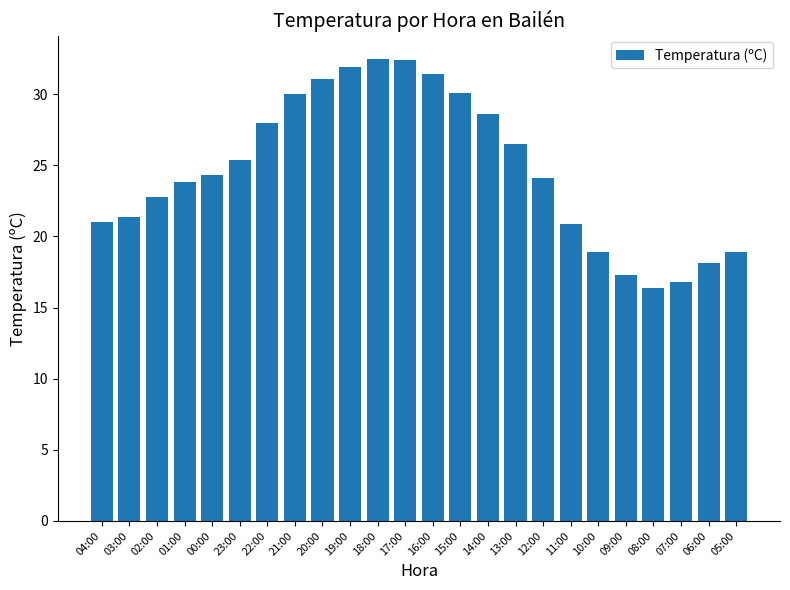

What value does the data have at 11:00?

20.9